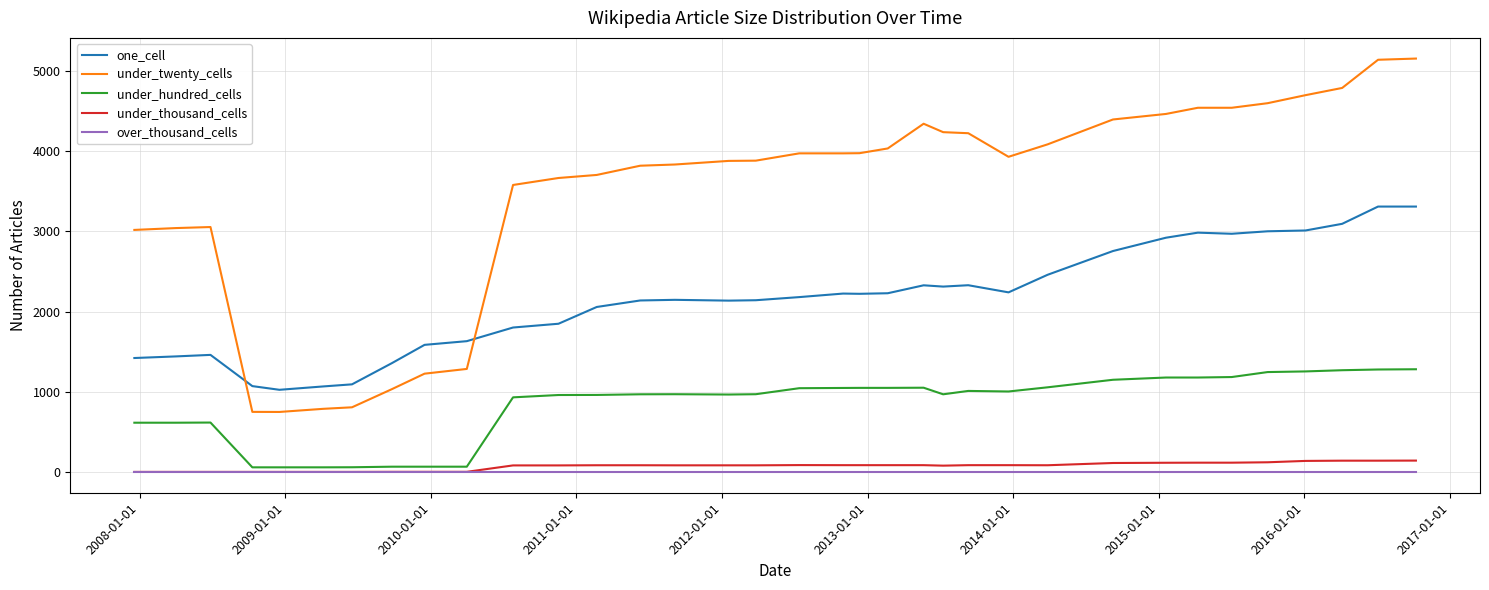

True or false: under_twenty_cells and under_thousand_cells intersect in this chart.

False